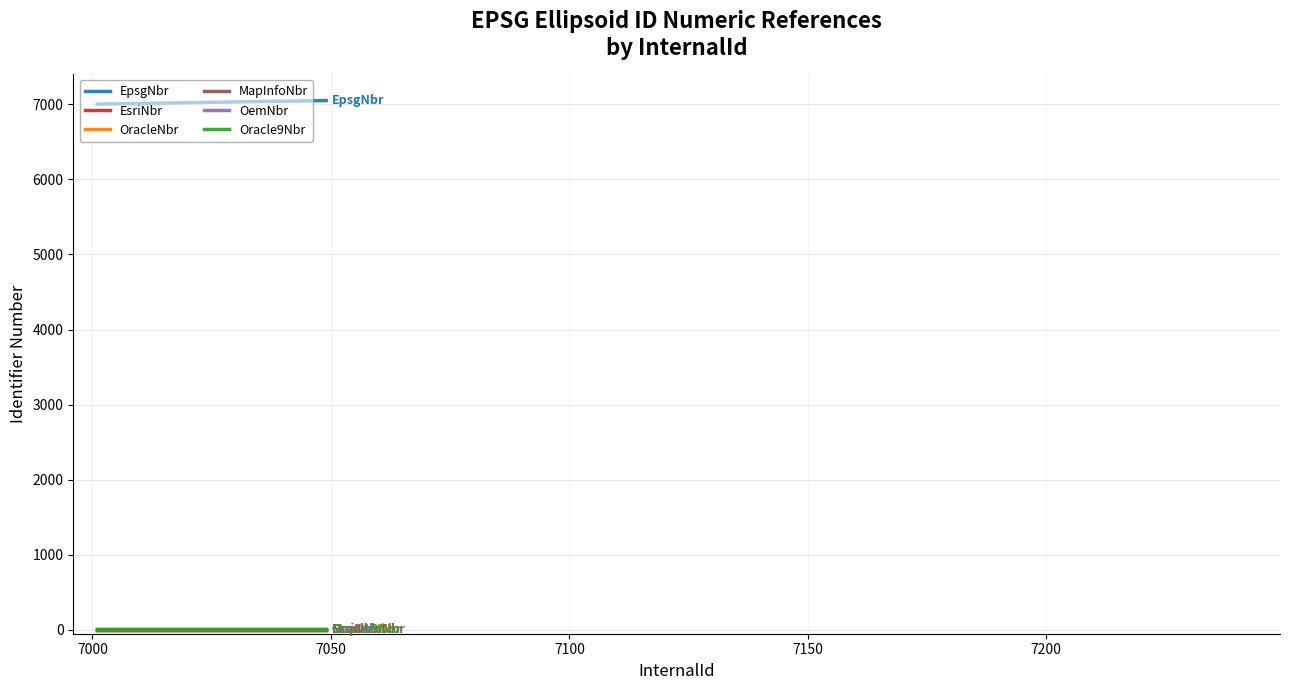

What is the greatest value displayed?

7049